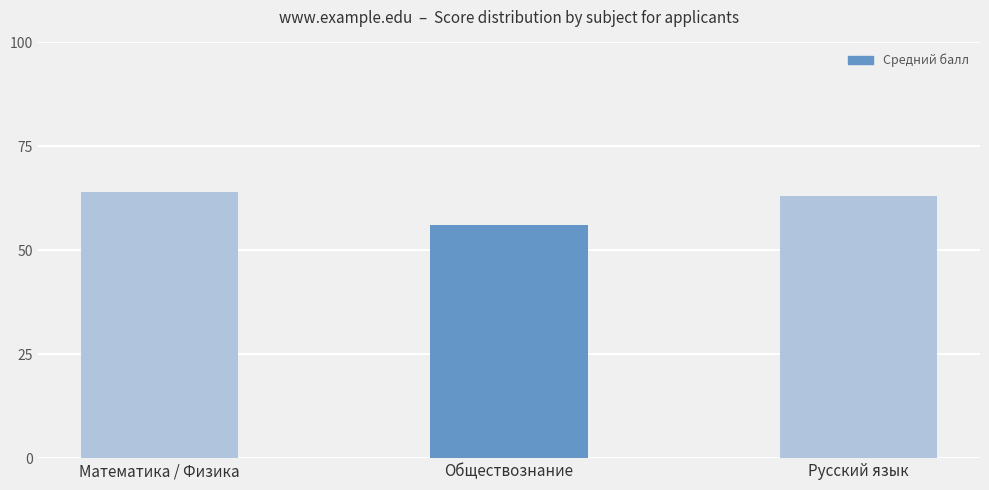

Does the chart contain stacked bars?

No